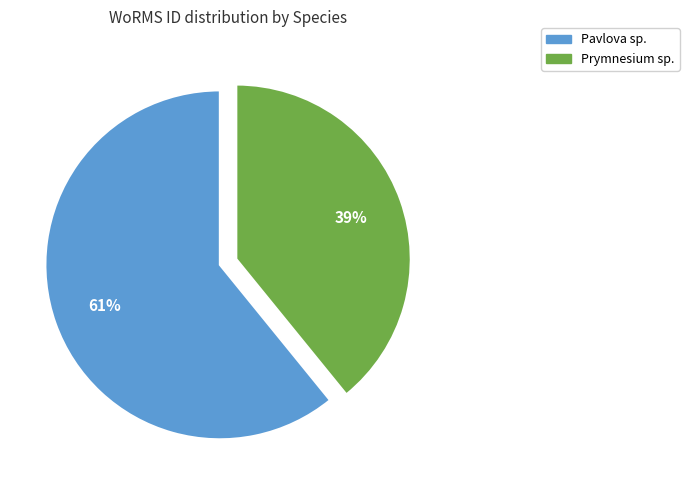

To the nearest percent, what is the difference between the largest and smallest slice percentages?

22%